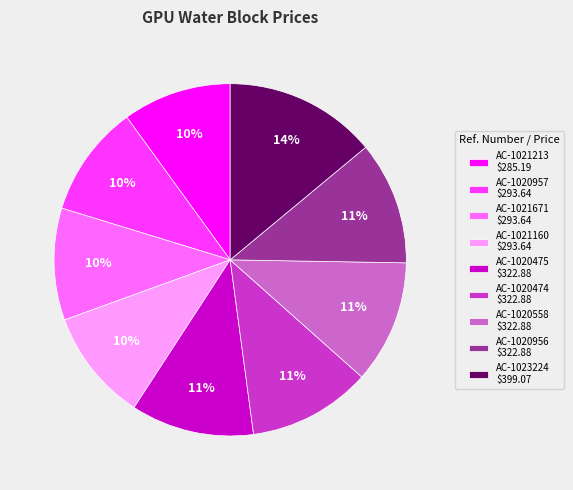

How many slices are in this pie chart?

9